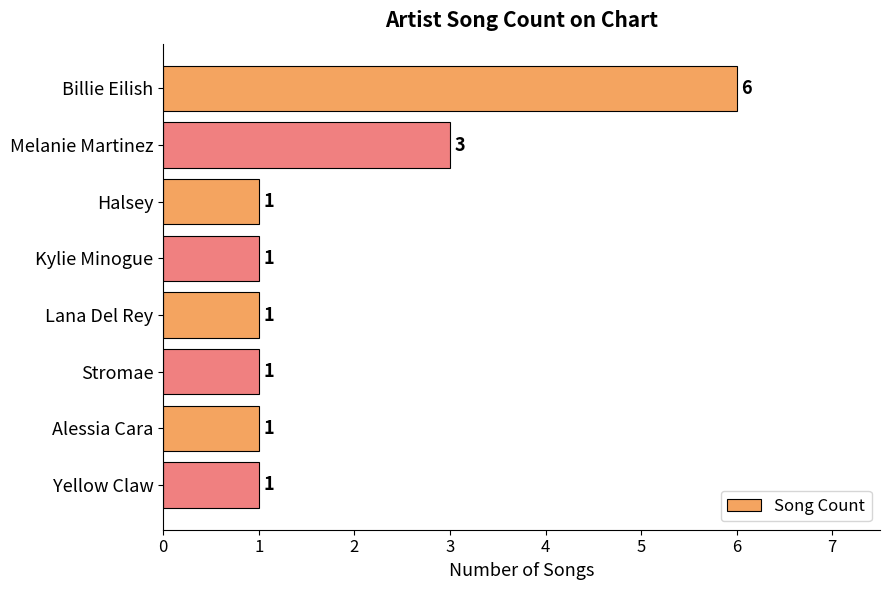

The chart shows a value of 6 at Billie Eilish. True or false?

True